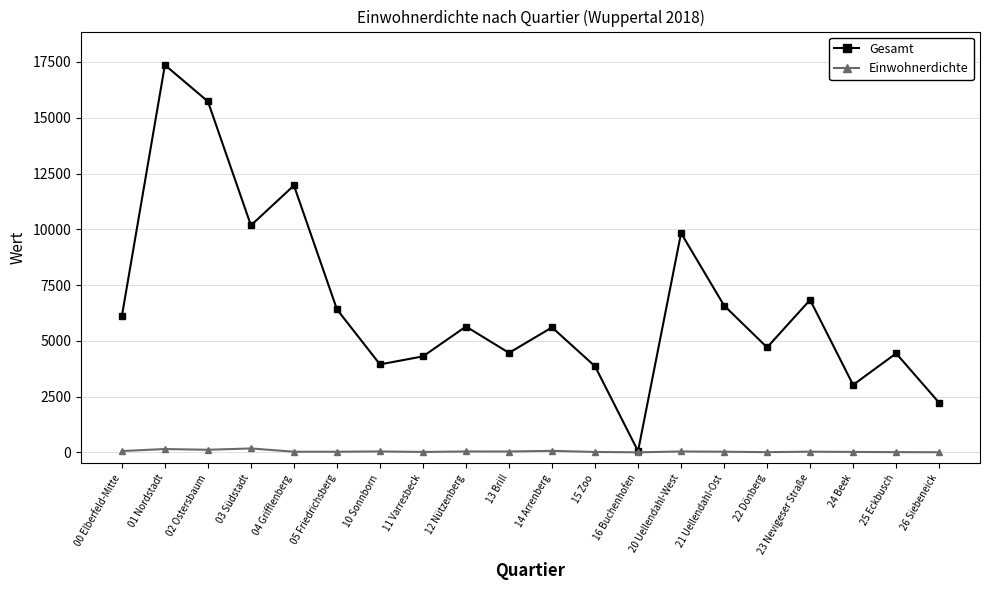

What is the value of the Gesamt point at the 9th from the left?

5640.0